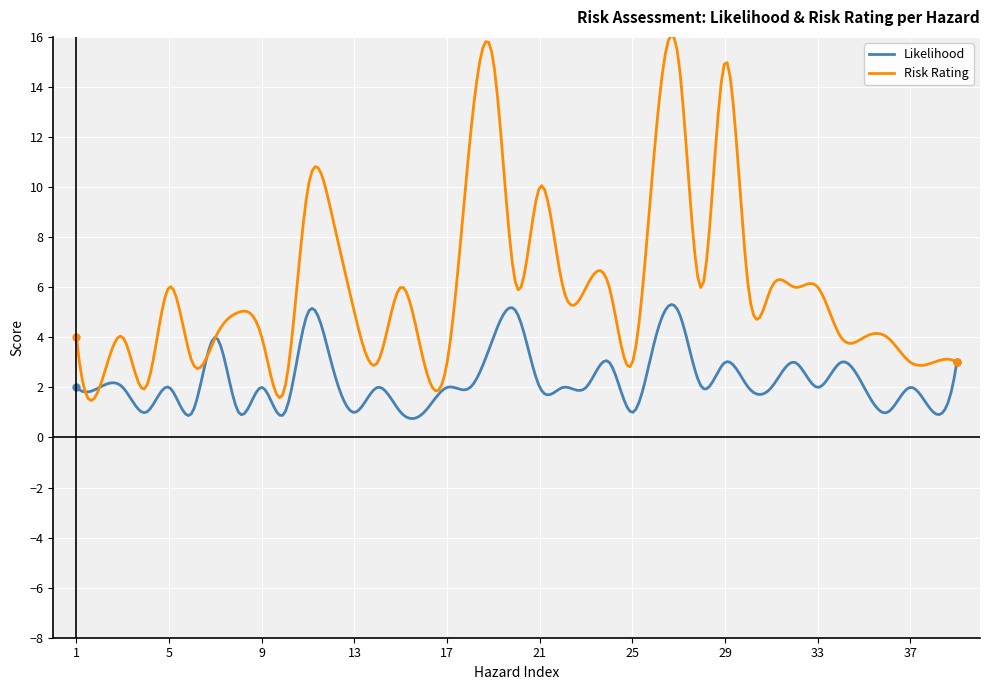

What is the smallest value displayed?

0.8